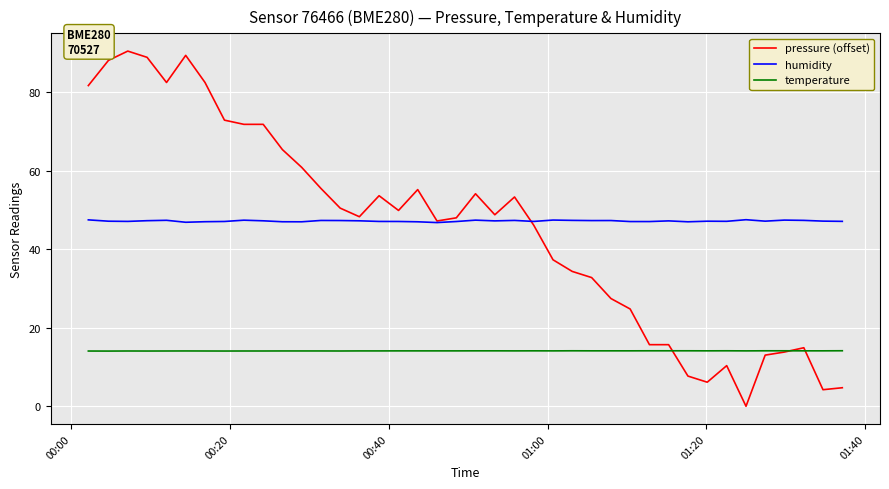

True or false: humidity and temperature intersect in this chart.

False